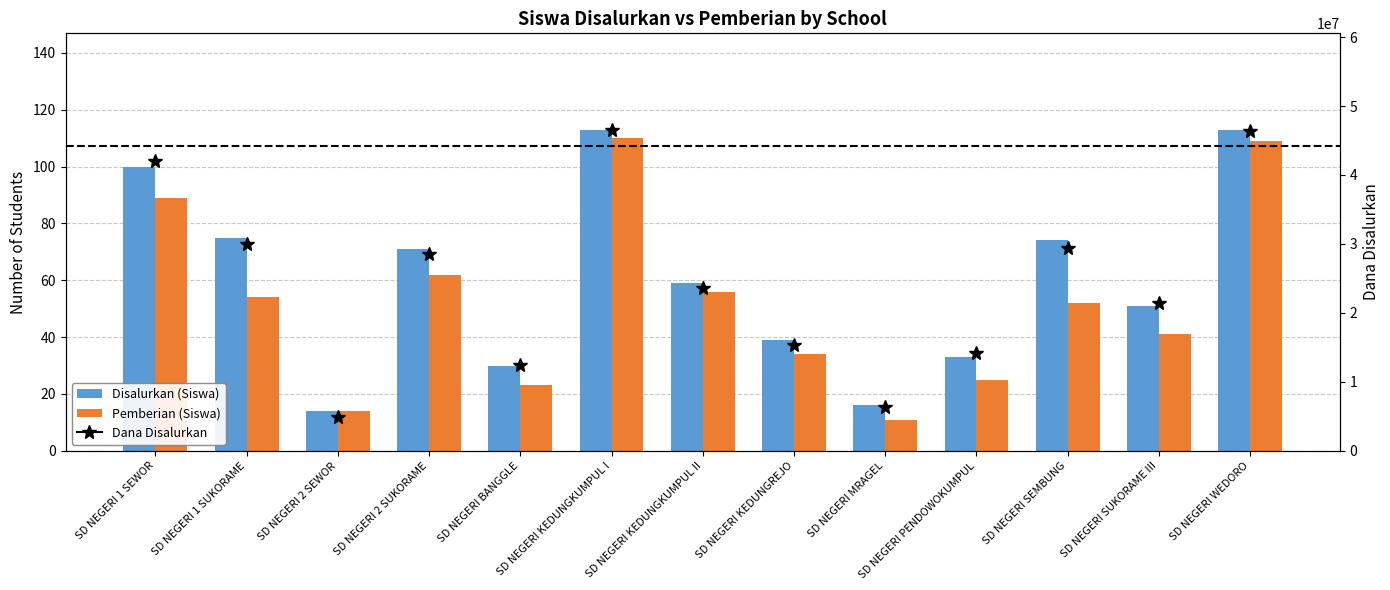

Where is Pemberian (Siswa) nearest to the value 60?

SD NEGERI 2 SUKORAME